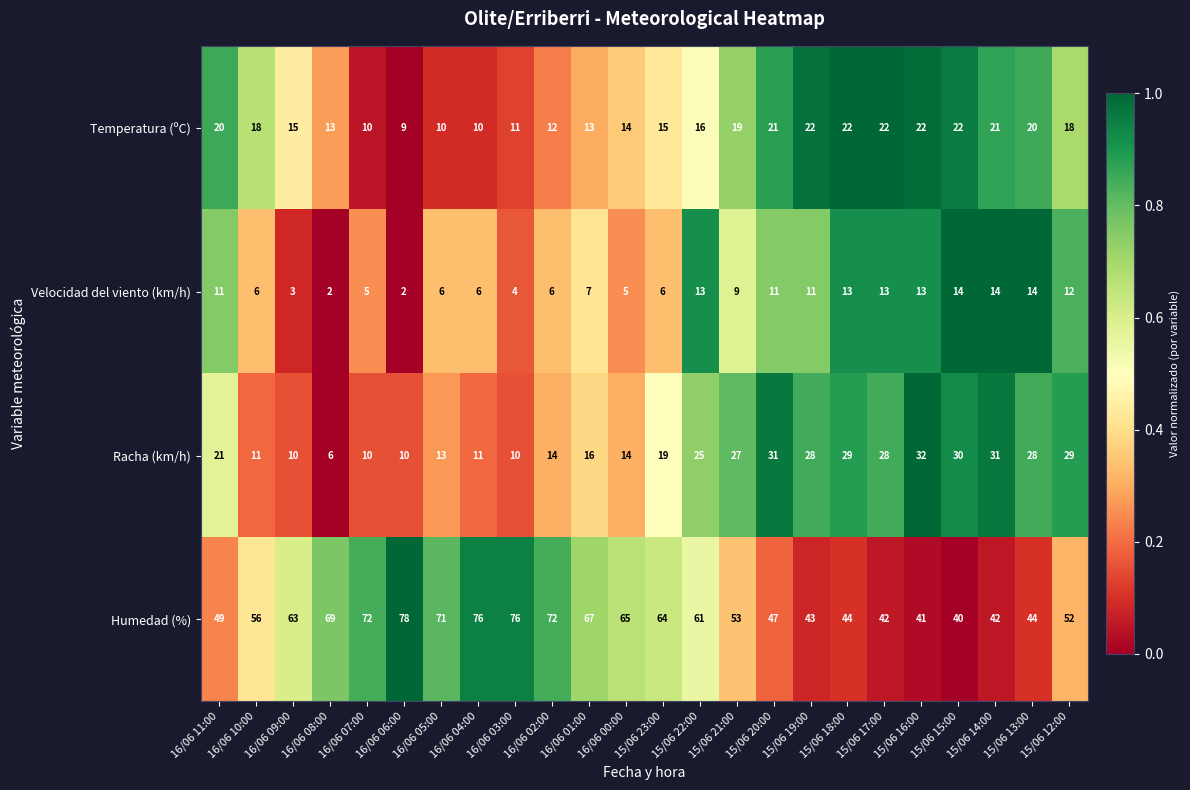

What is the difference between the second highest and second lowest values in the Humedad (%) series?

35